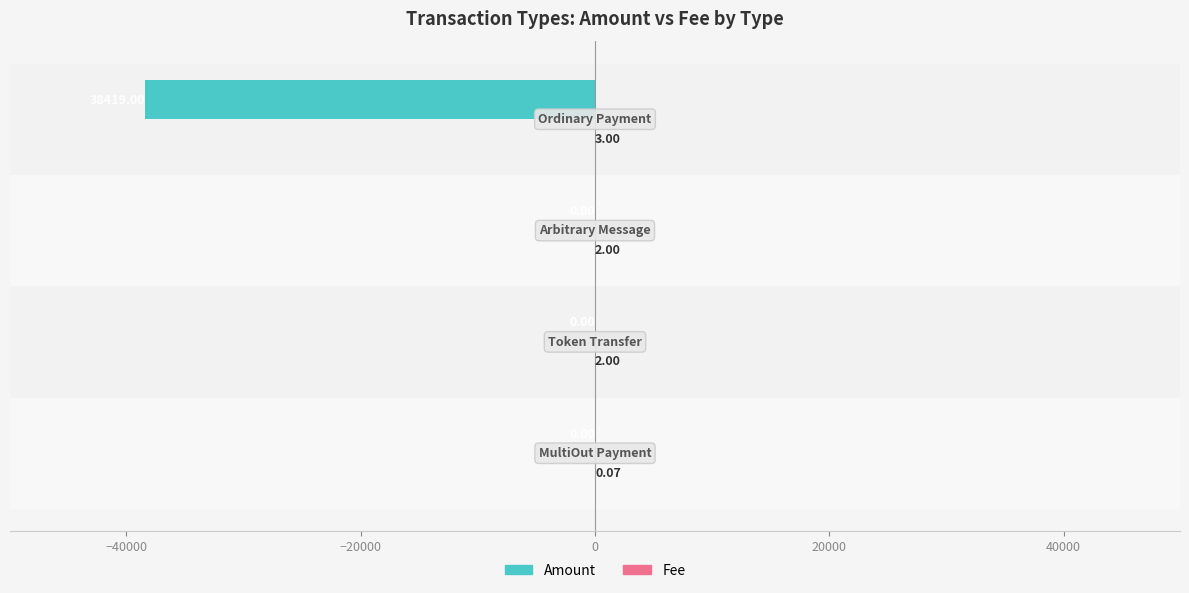

Count the number of data series in this chart.

2